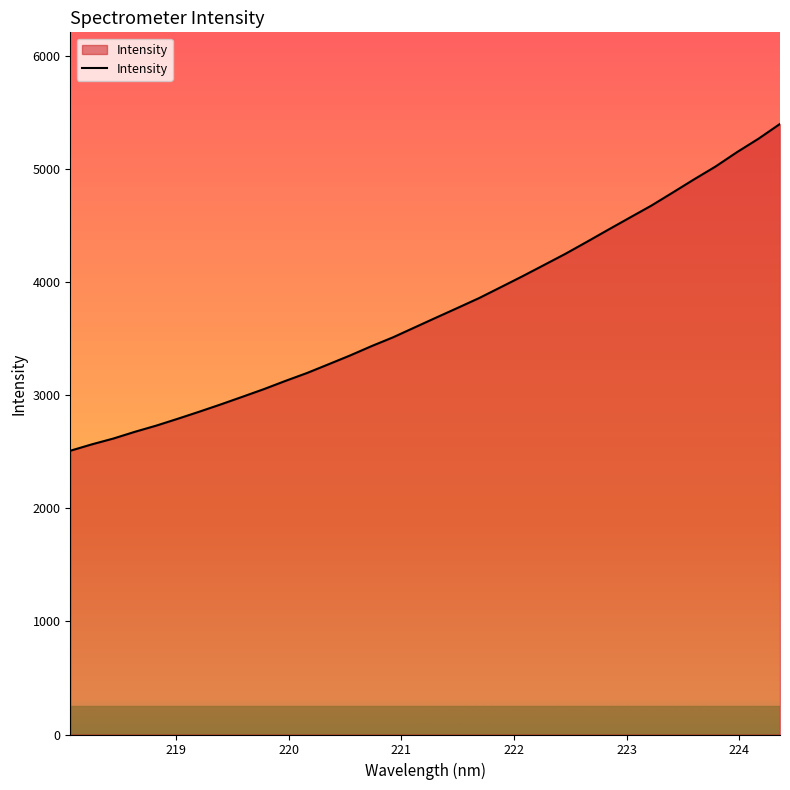

What is the difference between the maximum and minimum values?

2889.8